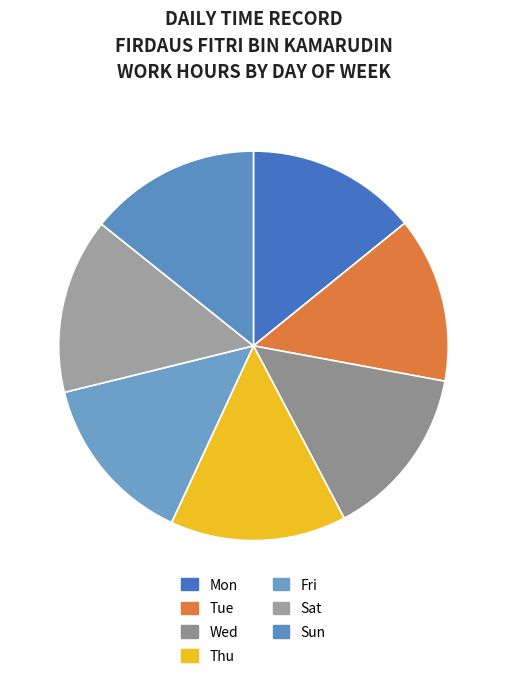

Which has a higher value, Mon or Thu?

Thu